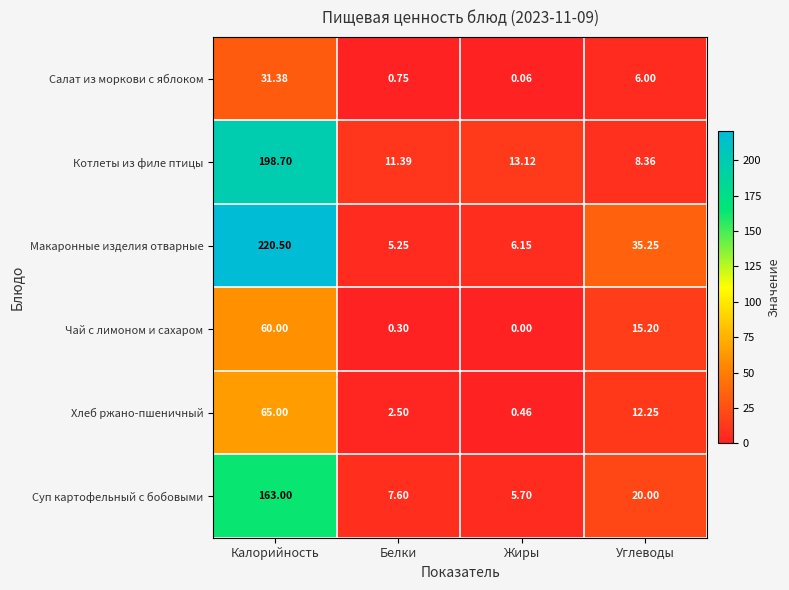

Which category has the lowest value in the Чай с лимоном и сахаром series?

Жиры